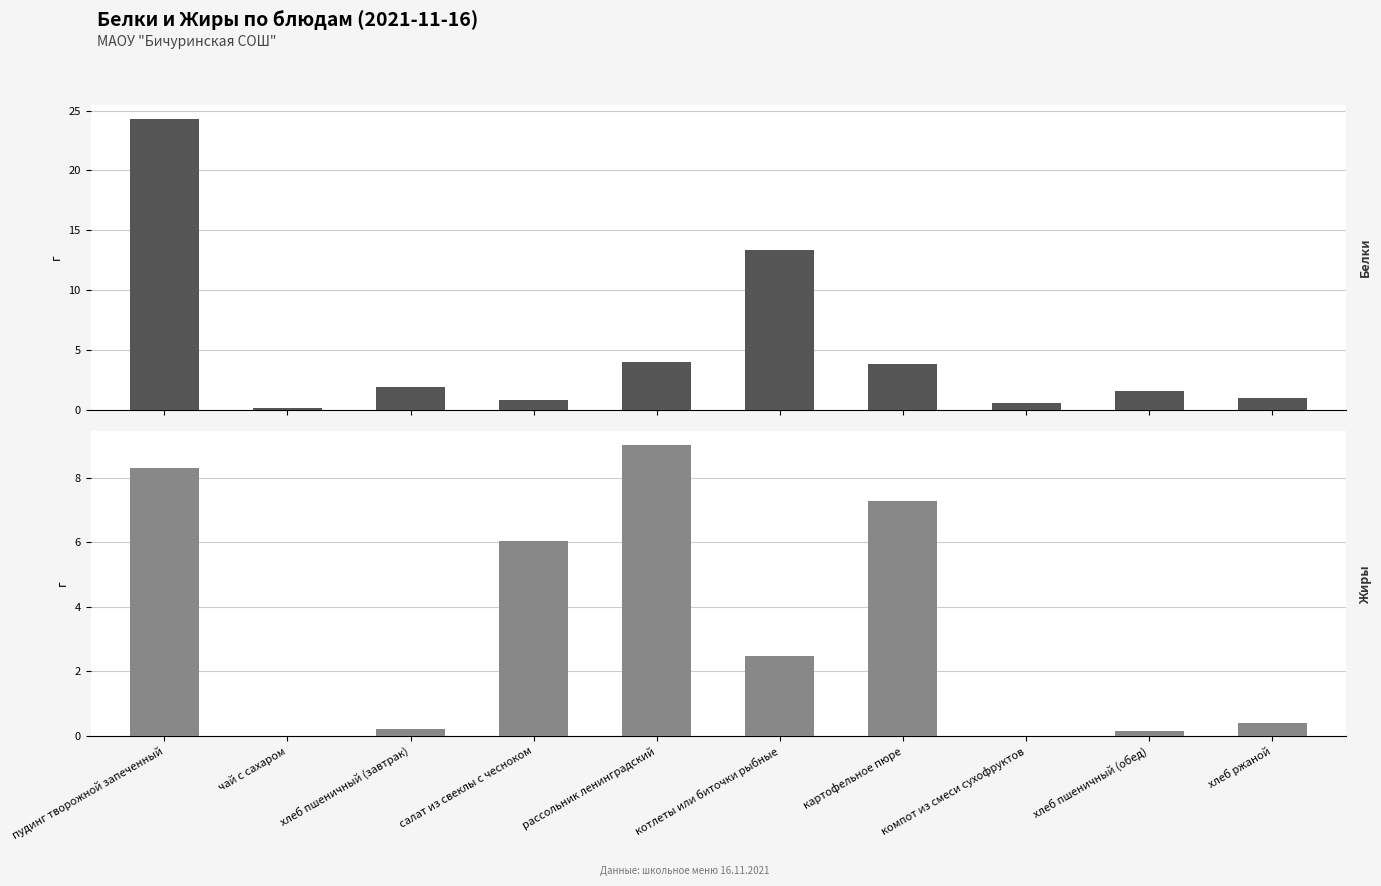

What is the value of the Жиры bar at the 4th from the left?

6.0